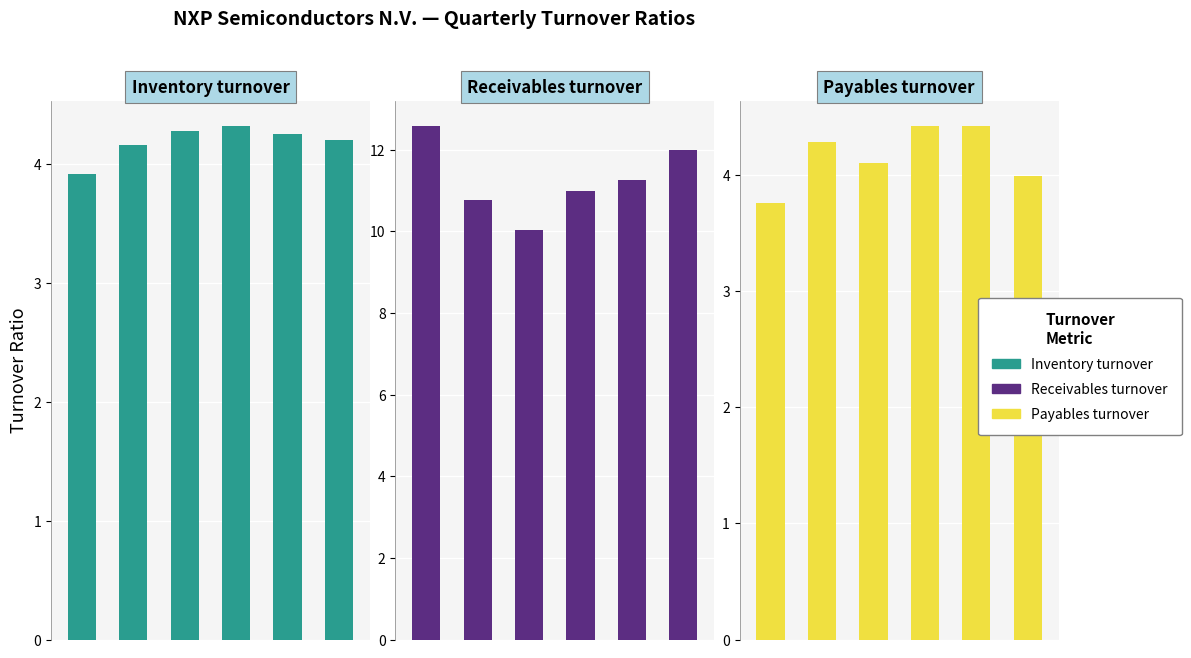

What are all the series names shown in the legend?

Inventory turnover, Receivables turnover, Payables turnover